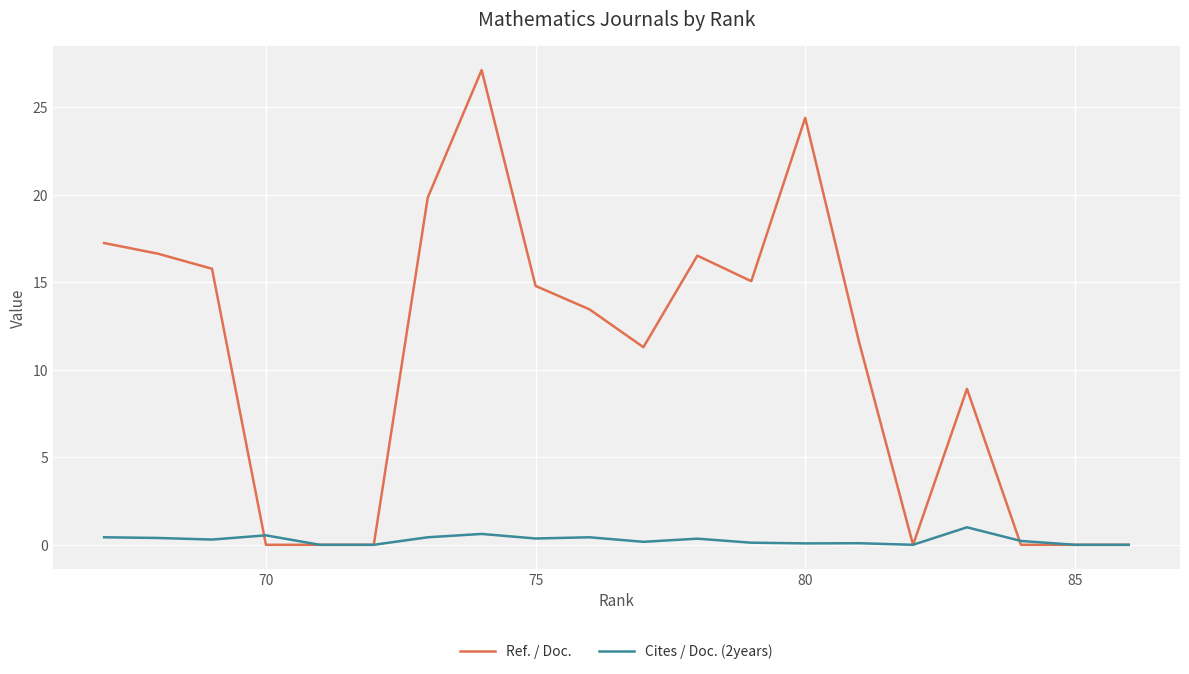

What is the sum of all Ref. / Doc. values?

212.6